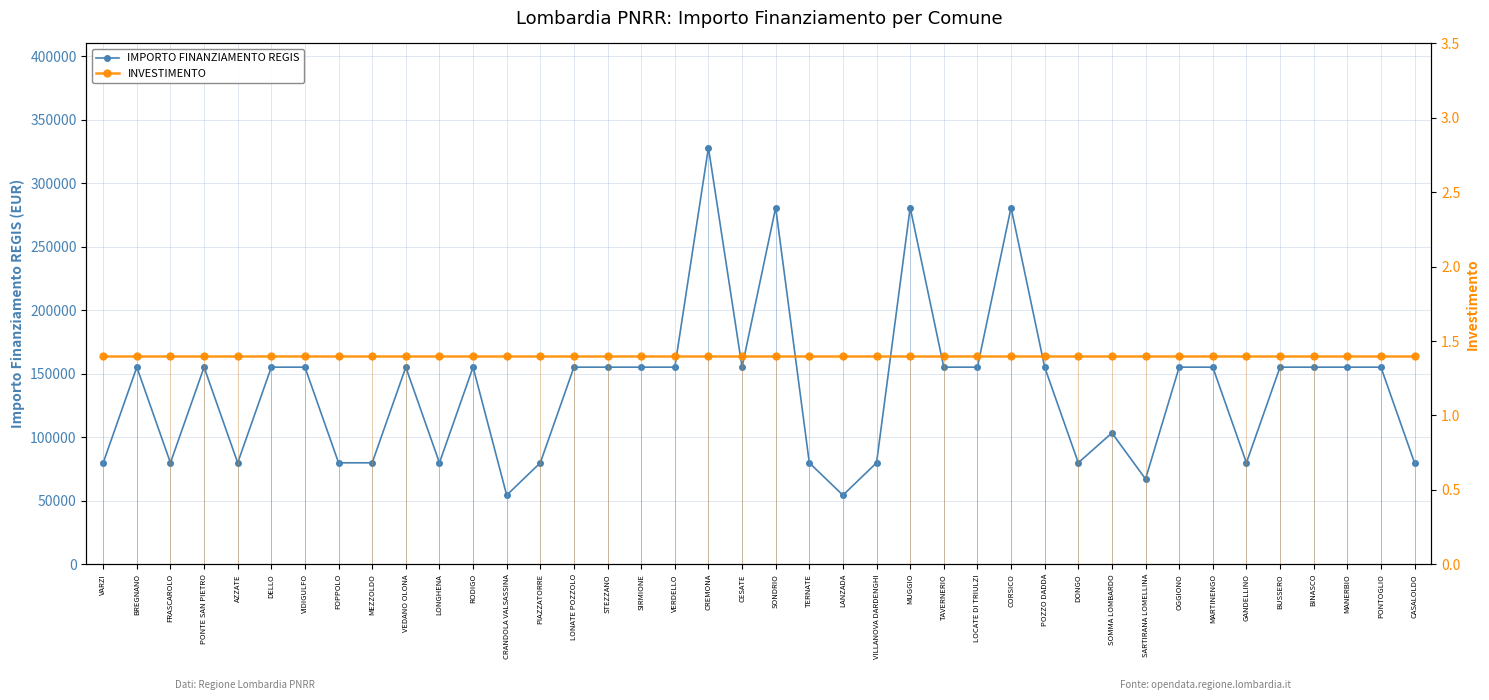

Rank the series at DONGO from highest to lowest value.

IMPORTO FINANZIAMENTO REGIS, INVESTIMENTO